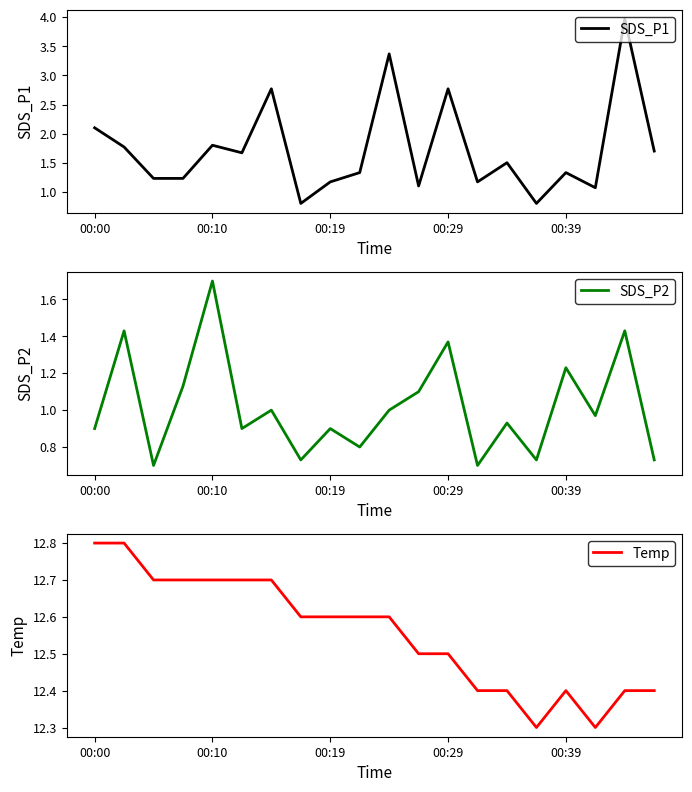

Reading left to right, what are all the values shown in this chart?

SDS_P1: 2.1	1.8	1.2	1.2	1.8	1.7	2.8	0.8	1.2	1.3	3.4	1.1	2.8	1.2	1.5	0.8	1.3	1.1	4.0	1.7
SDS_P2: 0.9	1.4	0.7	1.1	1.7	0.9	1.0	0.7	0.9	0.8	1.0	1.1	1.4	0.7	0.9	0.7	1.2	1.0	1.4	0.7
Temp: 12.8	12.8	12.7	12.7	12.7	12.7	12.7	12.6	12.6	12.6	12.6	12.5	12.5	12.4	12.4	12.3	12.4	12.3	12.4	12.4